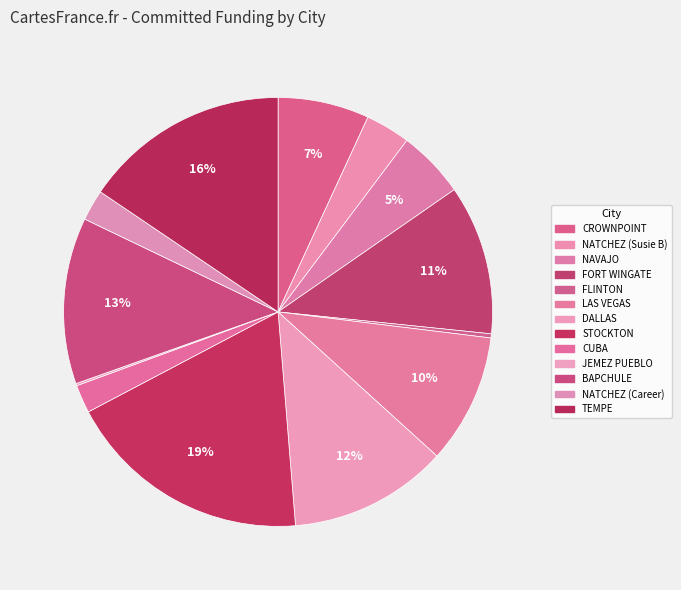

Which category has the smallest portion of the pie?

JEMEZ PUEBLO